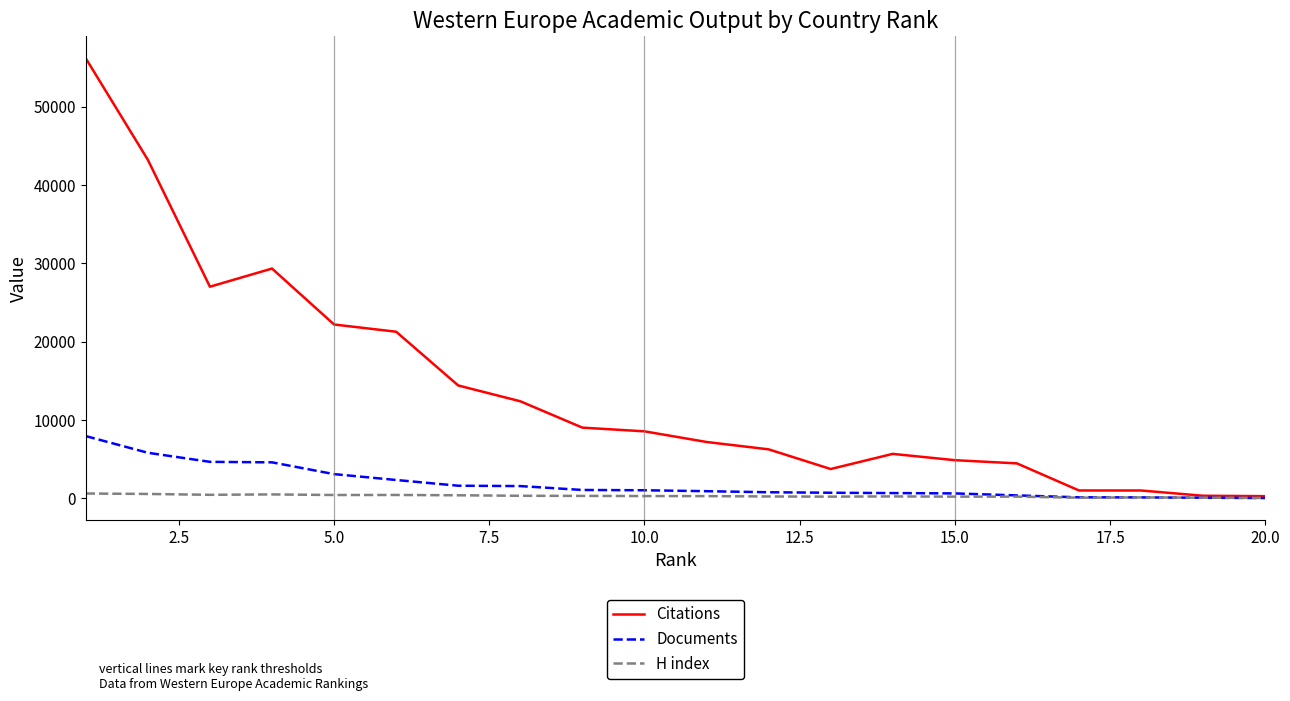

Rank the series by their maximum value, from lowest to highest.

H index, Documents, Citations